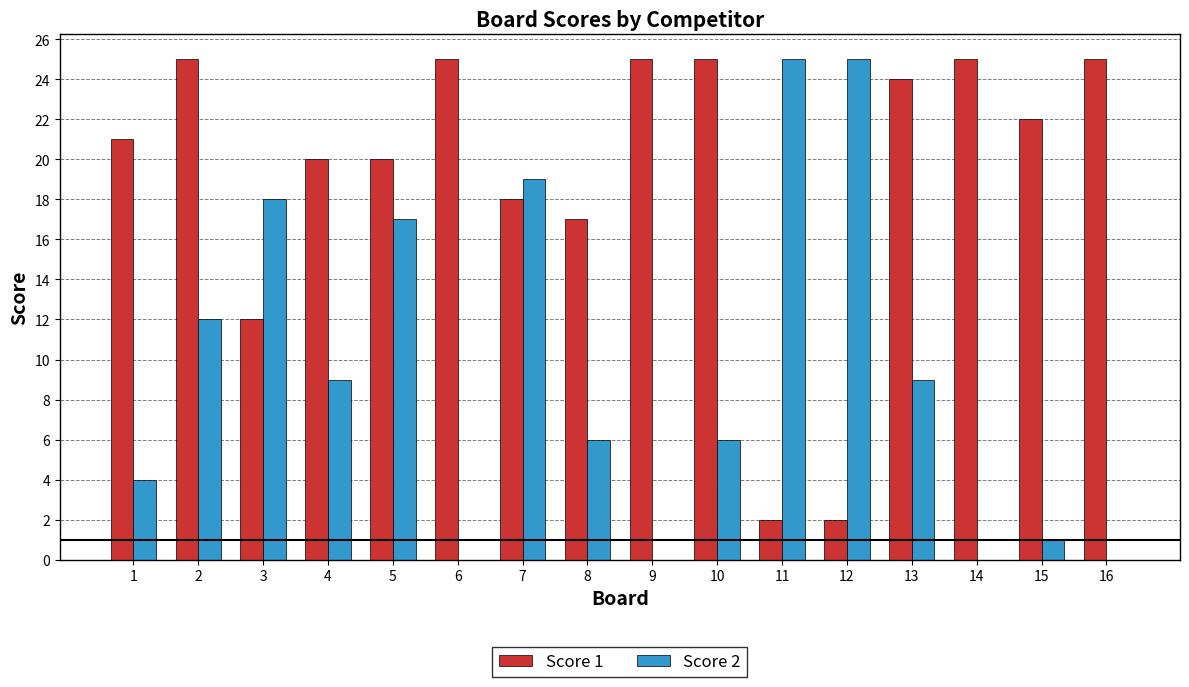

What is the greatest value displayed?

25